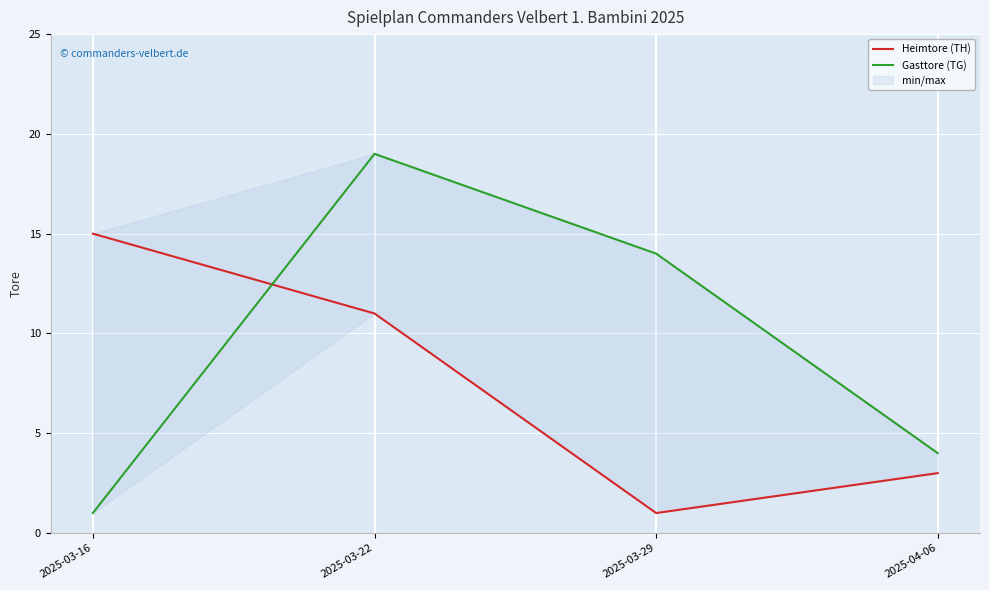

How many lines are shown in the chart?

2